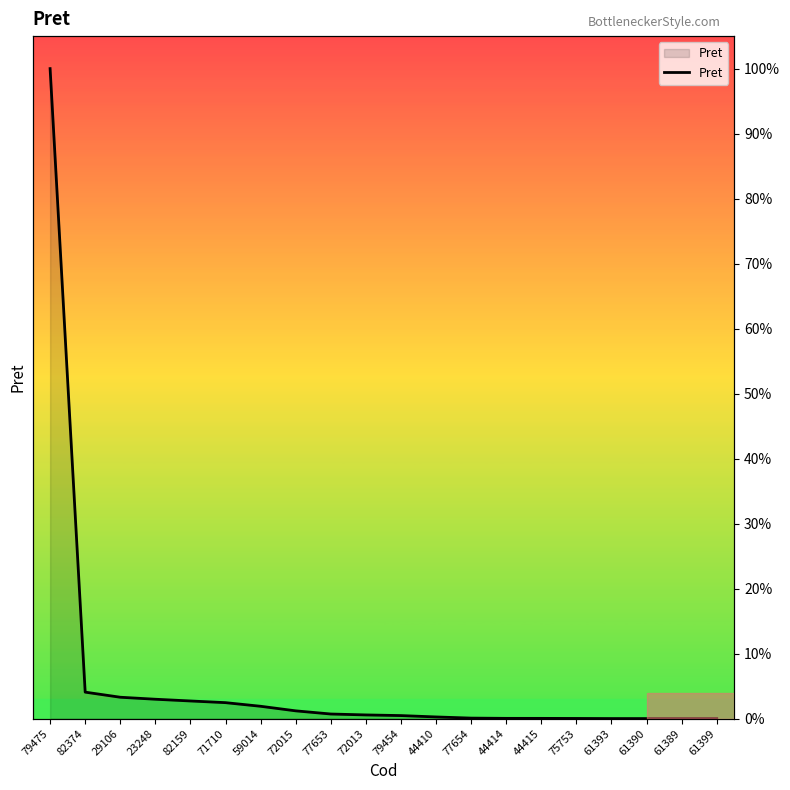

Reading left to right, extract all data points from this chart.

100.0	4.1	3.3	3.0	2.7	2.5	1.9	1.2	0.7	0.6	0.5	0.3	0.1	0.0	0.0	0.0	0.0	0.0	0.0	0.0